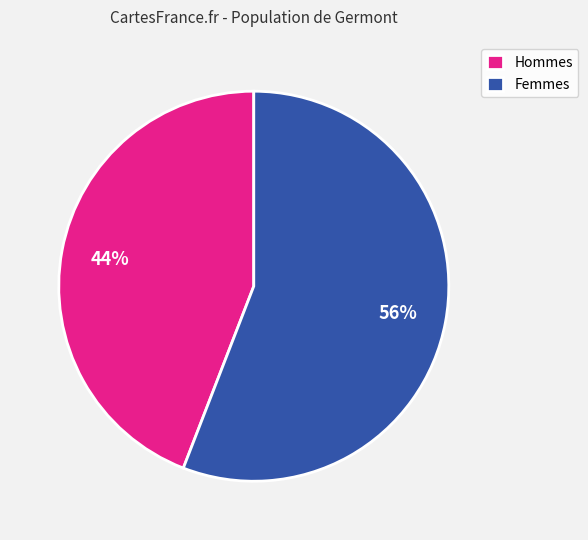

Is it true that Hommes is 44% of the pie?

True